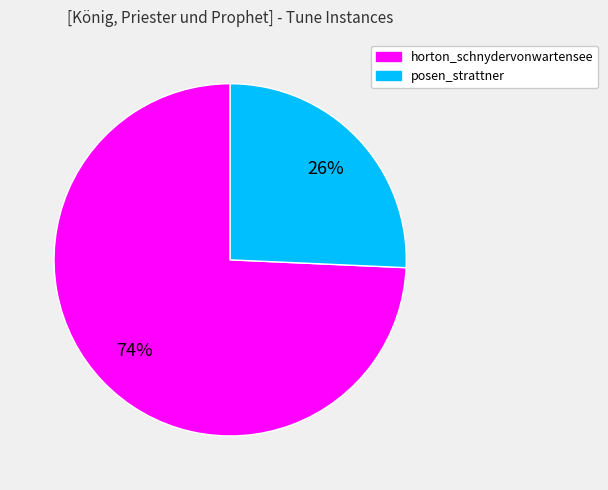

Rank the categories by value from highest to lowest.

horton_schnydervonwartensee, posen_strattner